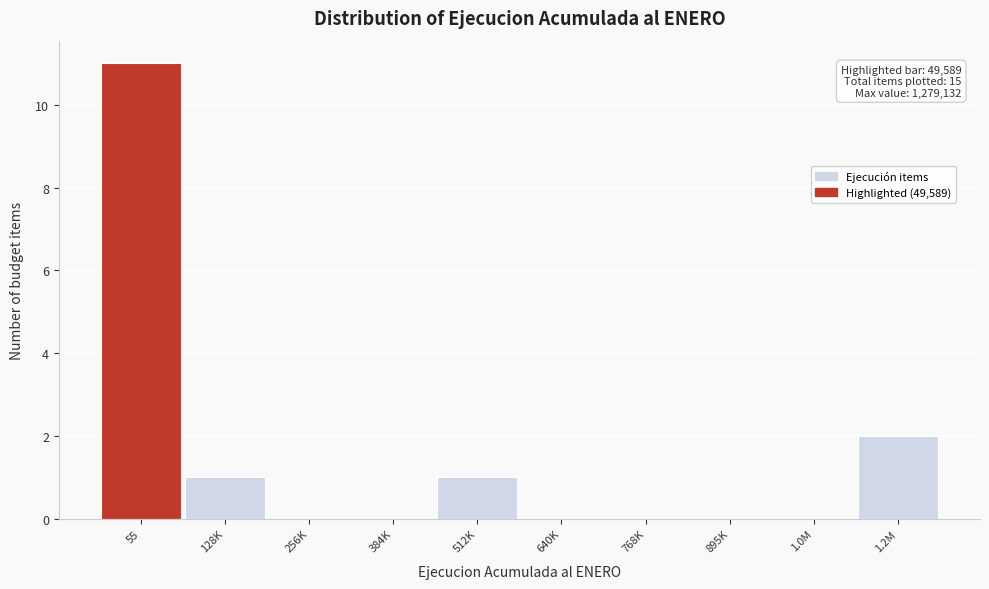

Reading left to right, what are all the values shown in this chart?

55=11	128K=1	256K=0	384K=0	512K=1	640K=0	768K=0	895K=0	1.0M=0	1.2M=2